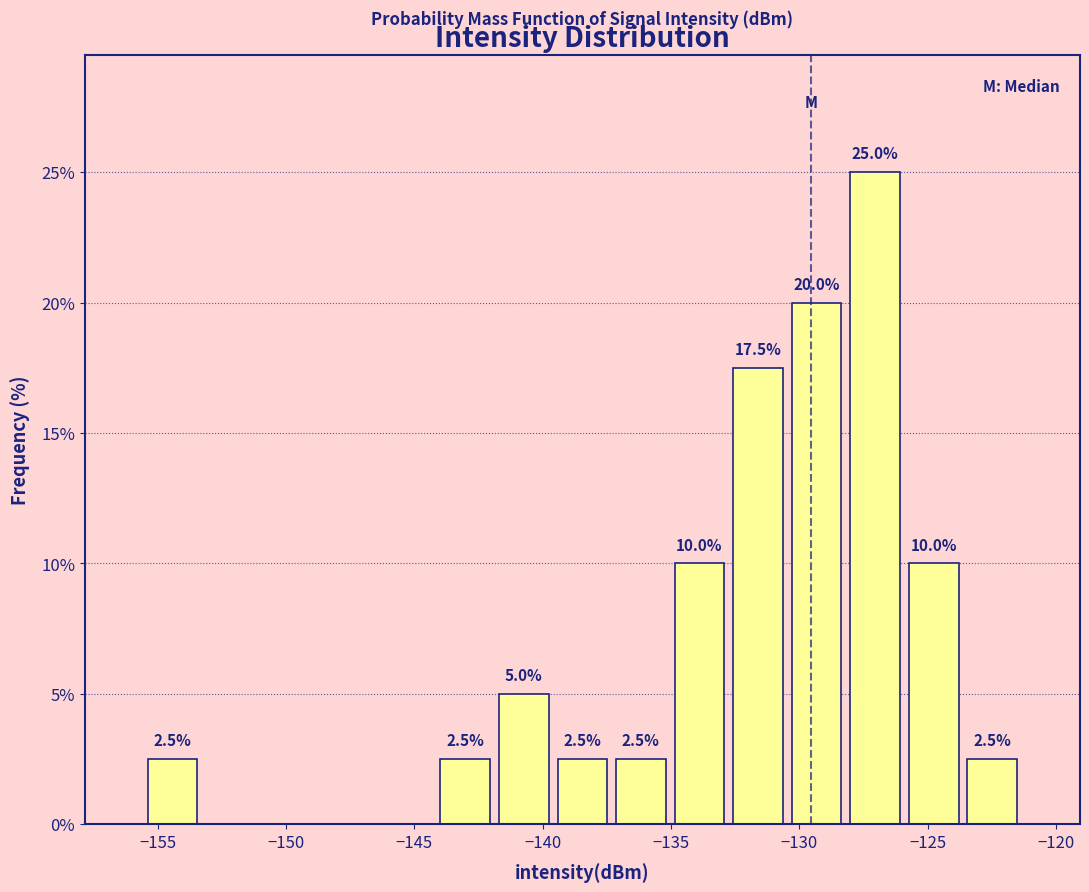

Over which range of the x-axis is the bar tallest?

-128.0 to -126.0